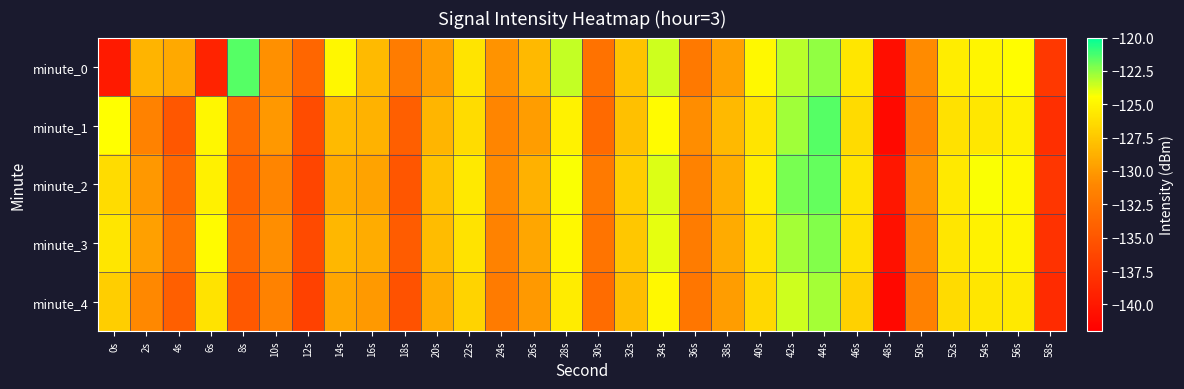

What is the minimum value shown in the chart?

-141.3